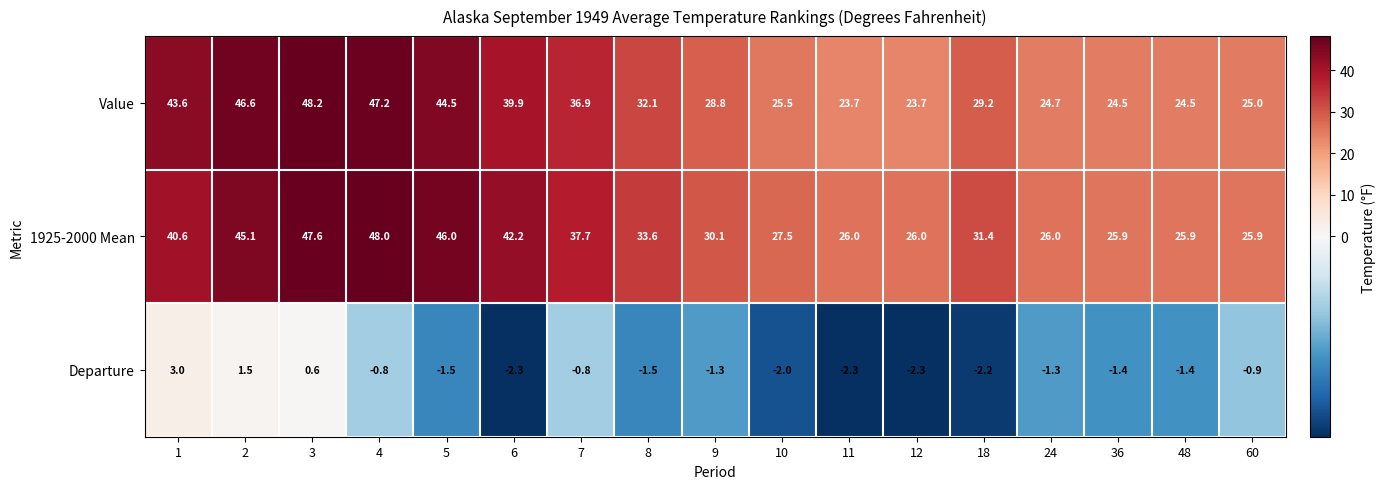

The Value series shows 24.5 at 36. True or false?

True